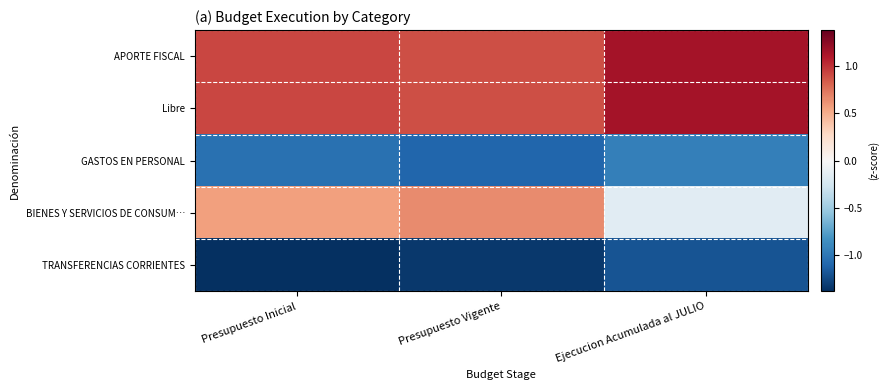

Reading left to right, what are all the values shown in this chart?

APORTE FISCAL: Presupuesto Inicial=0.9	Presupuesto Vigente=0.9	Ejecucion Acumulada al JULIO=1.2
Libre: Presupuesto Inicial=0.9	Presupuesto Vigente=0.9	Ejecucion Acumulada al JULIO=1.2
GASTOS EN PERSONAL: Presupuesto Inicial=-1.0	Presupuesto Vigente=-1.1	Ejecucion Acumulada al JULIO=-0.9
BIENES Y SERVICIOS DE CONSUM…: Presupuesto Inicial=0.6	Presupuesto Vigente=0.6	Ejecucion Acumulada al JULIO=-0.2
TRANSFERENCIAS CORRIENTES: Presupuesto Inicial=-1.4	Presupuesto Vigente=-1.3	Ejecucion Acumulada al JULIO=-1.2